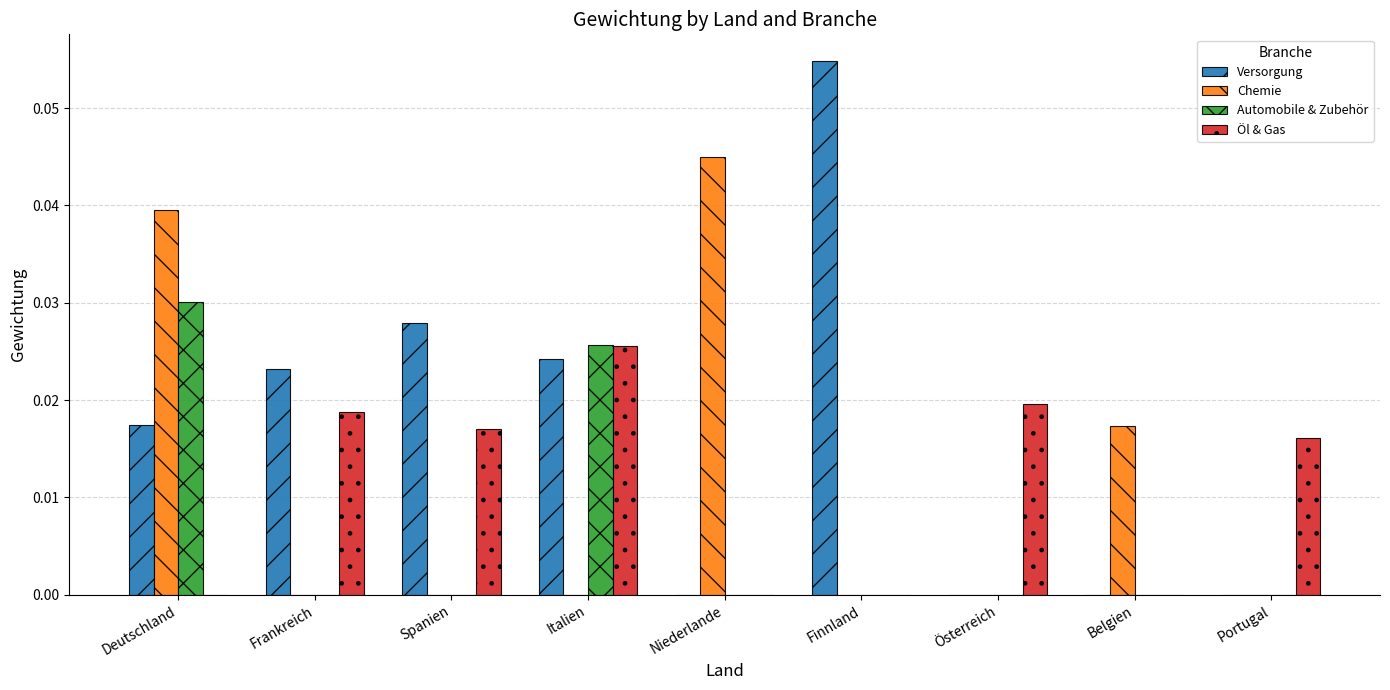

Which label corresponds to the largest value in the chart?

Finnland